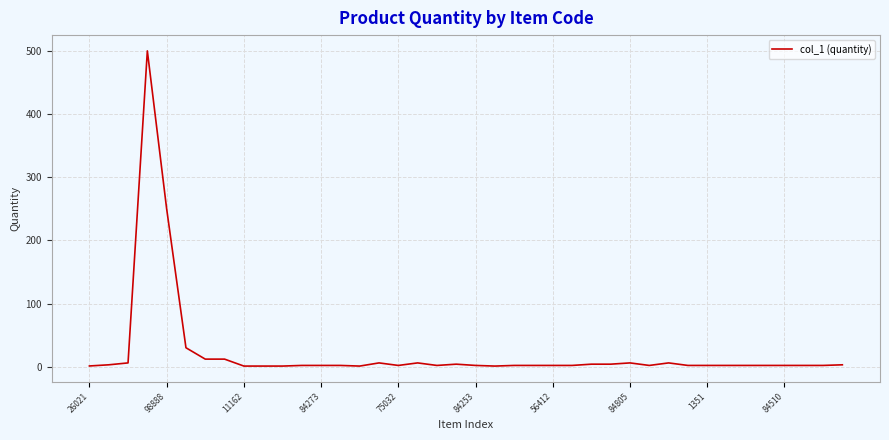

How many lines are shown in the chart?

1